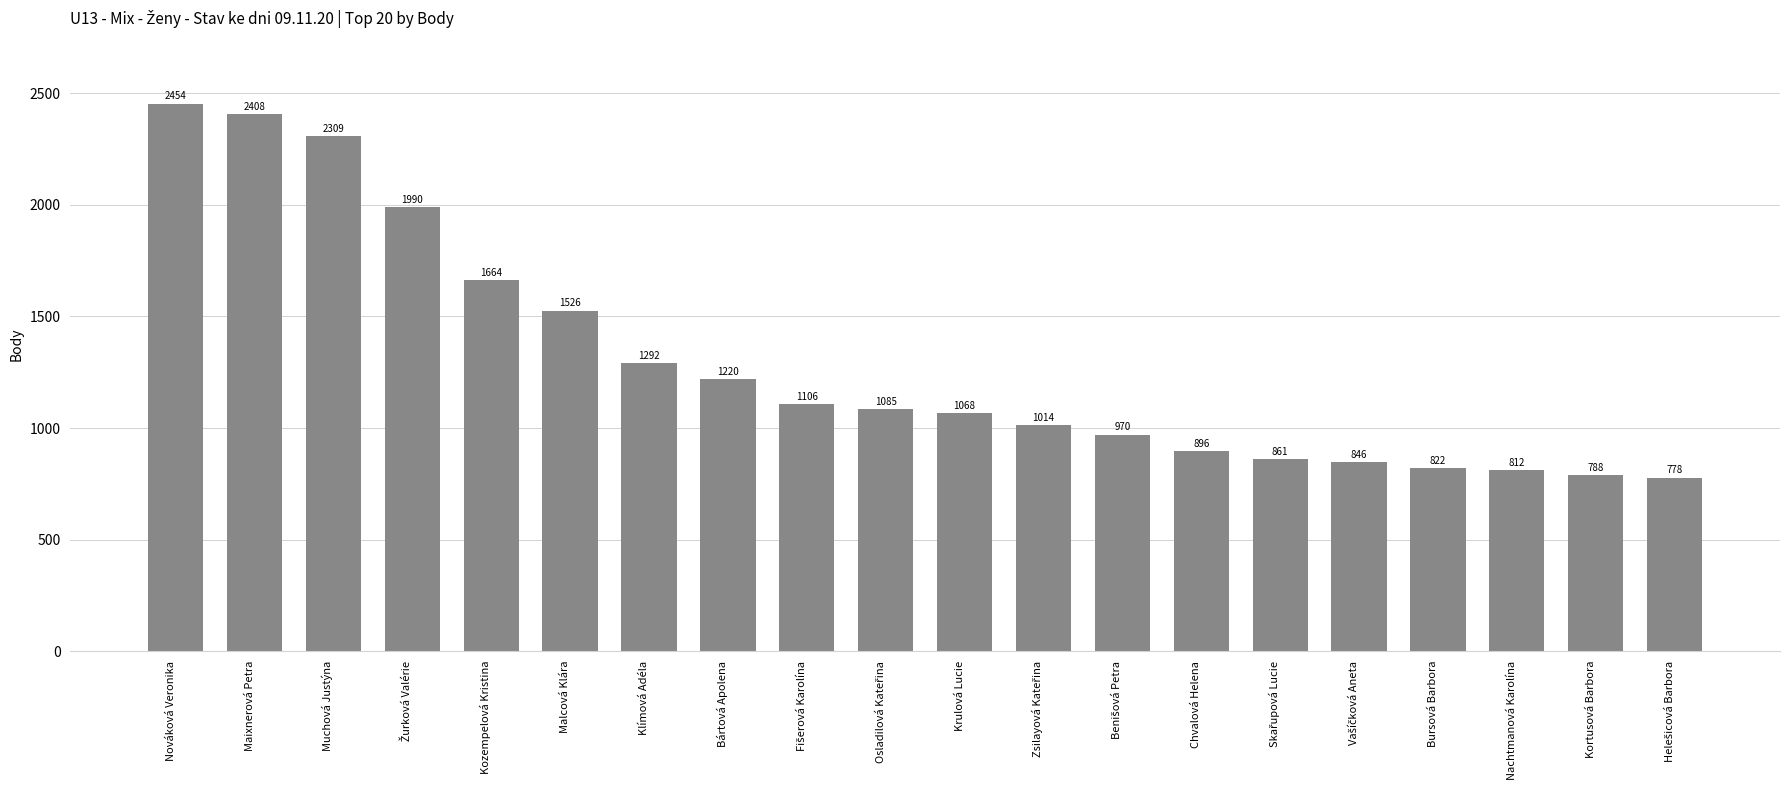

How many values are below 1085?

10